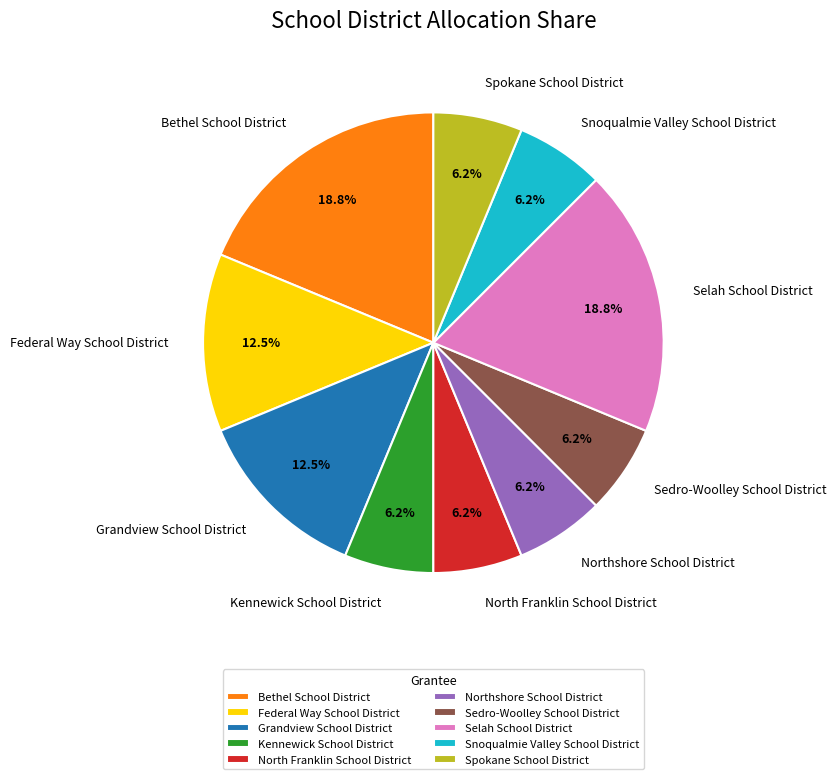

Is Bethel School District the majority of the pie?

No